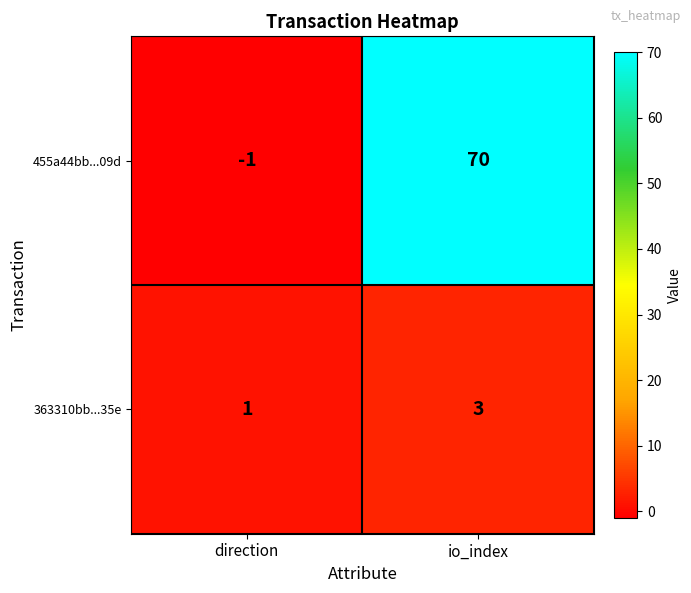

What value does the 455a44bb...09d series have at io_index?

70